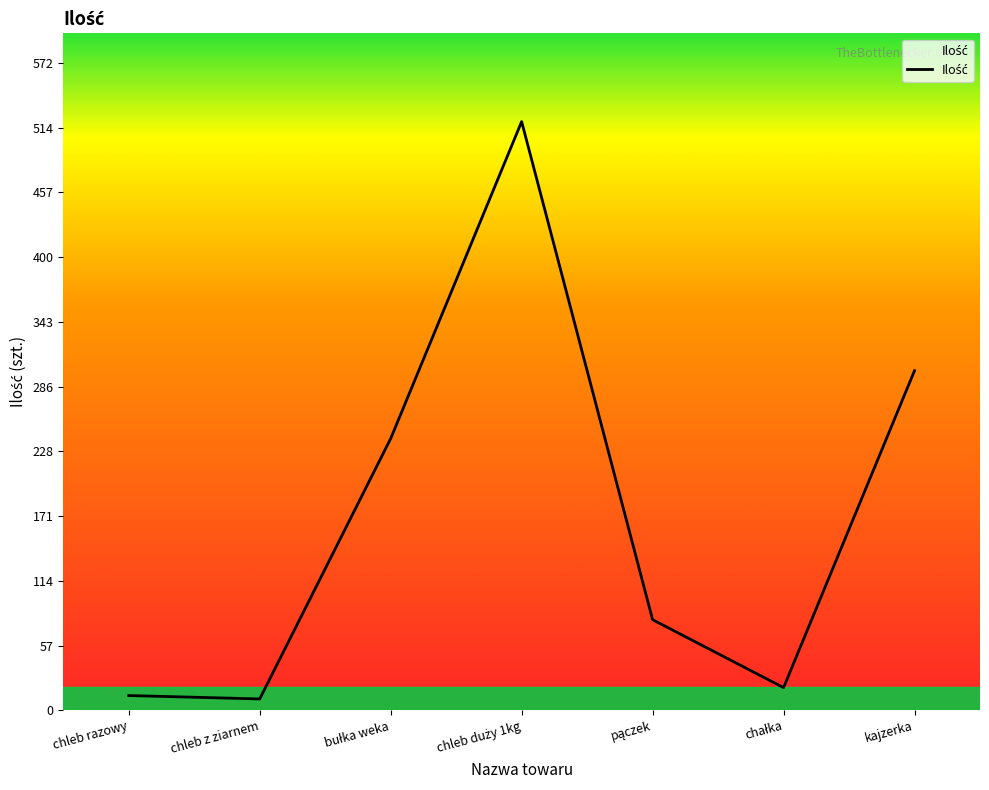

What is the approximate value at chleb razowy?

13